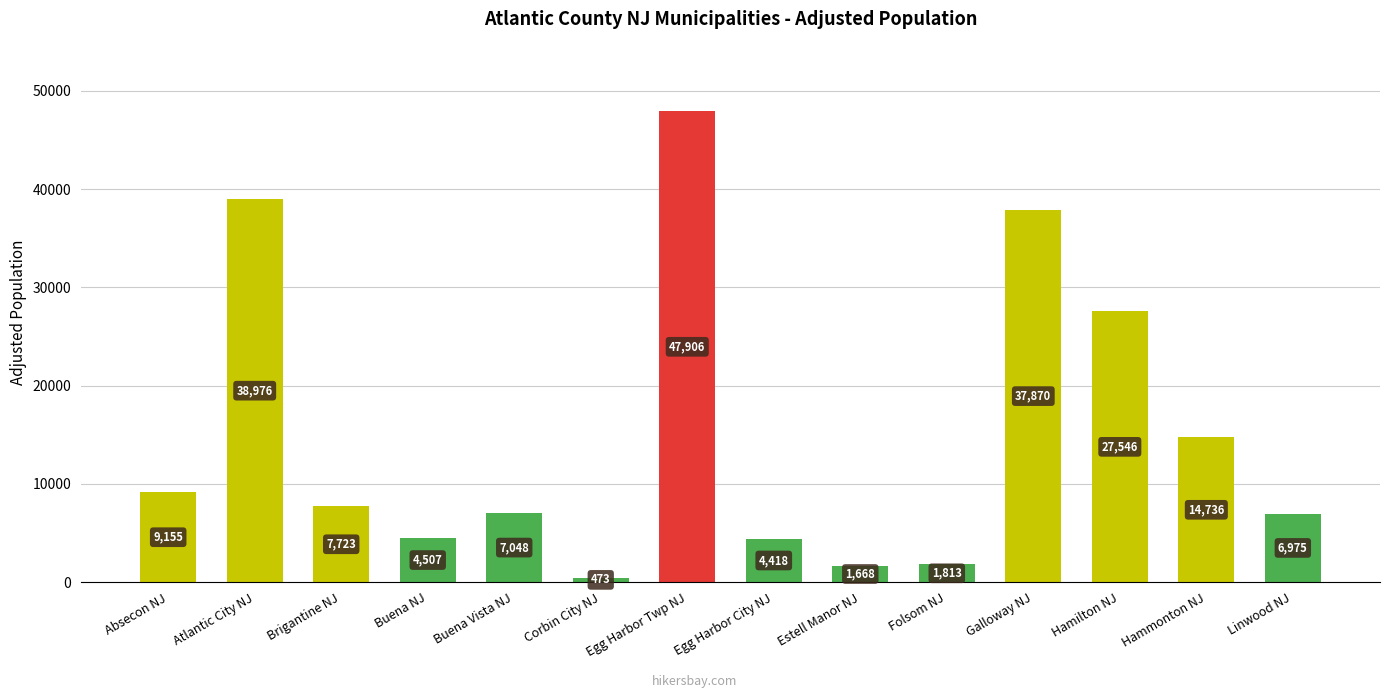

At which label does the data first exceed 7723?

Absecon NJ